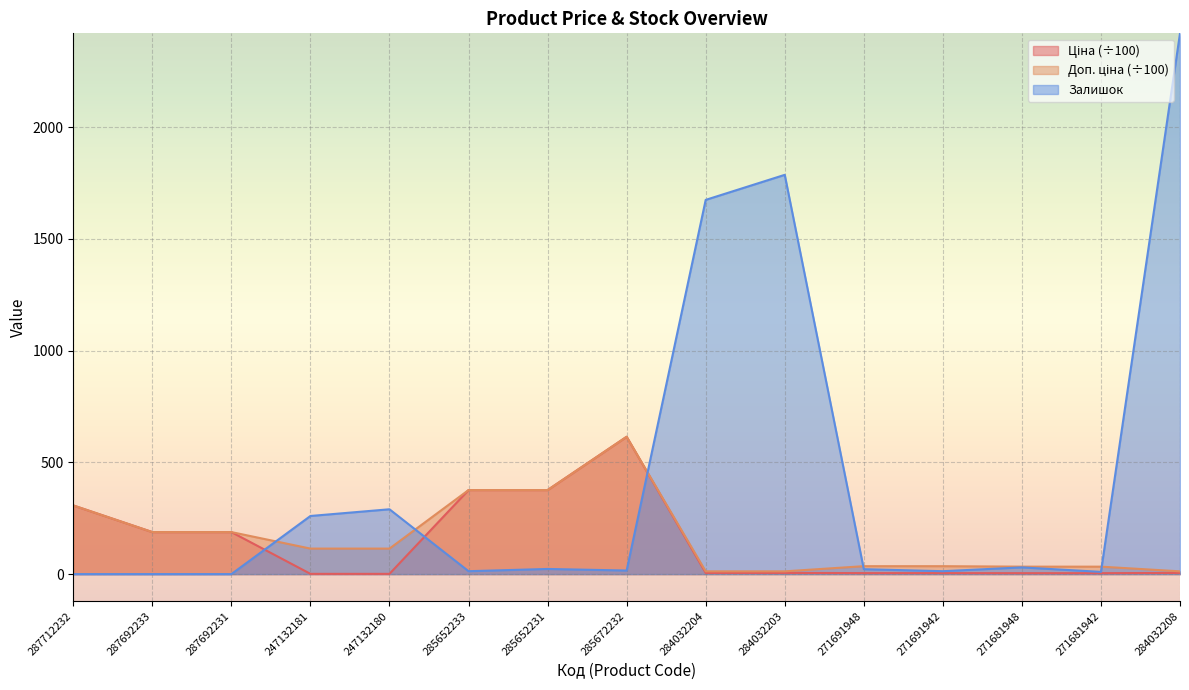

At which category does the chart reach its minimum across all series?

287712232